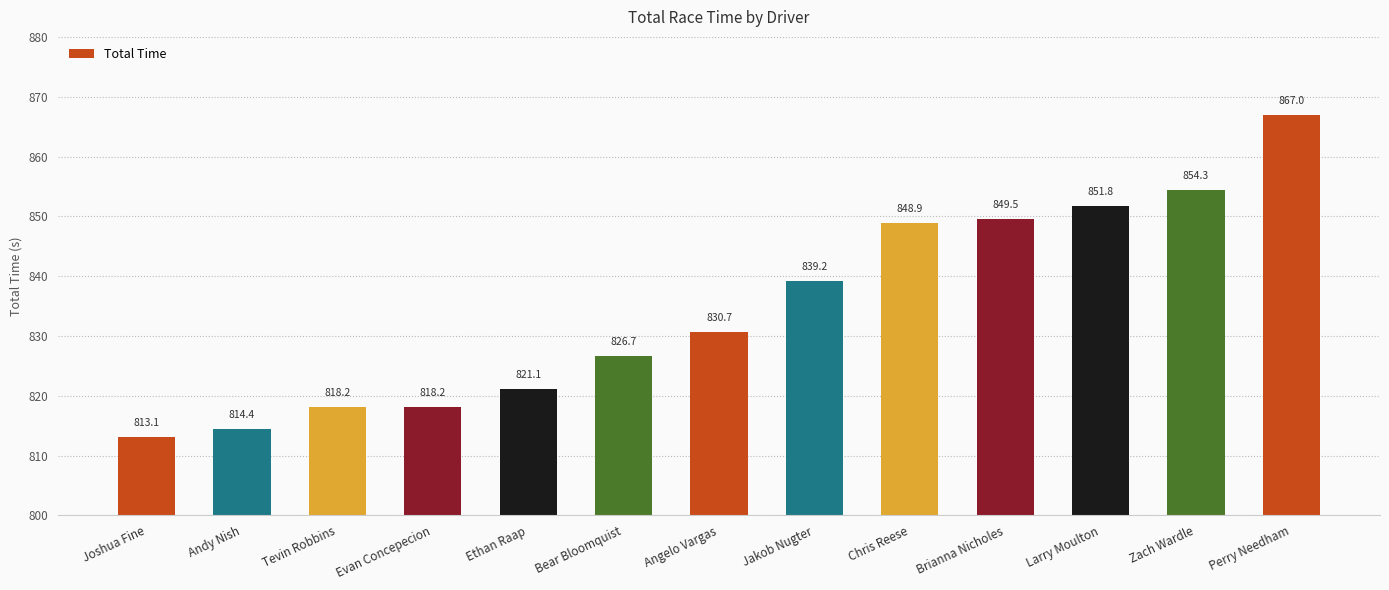

At which category does the chart reach its minimum across all series?

Joshua Fine